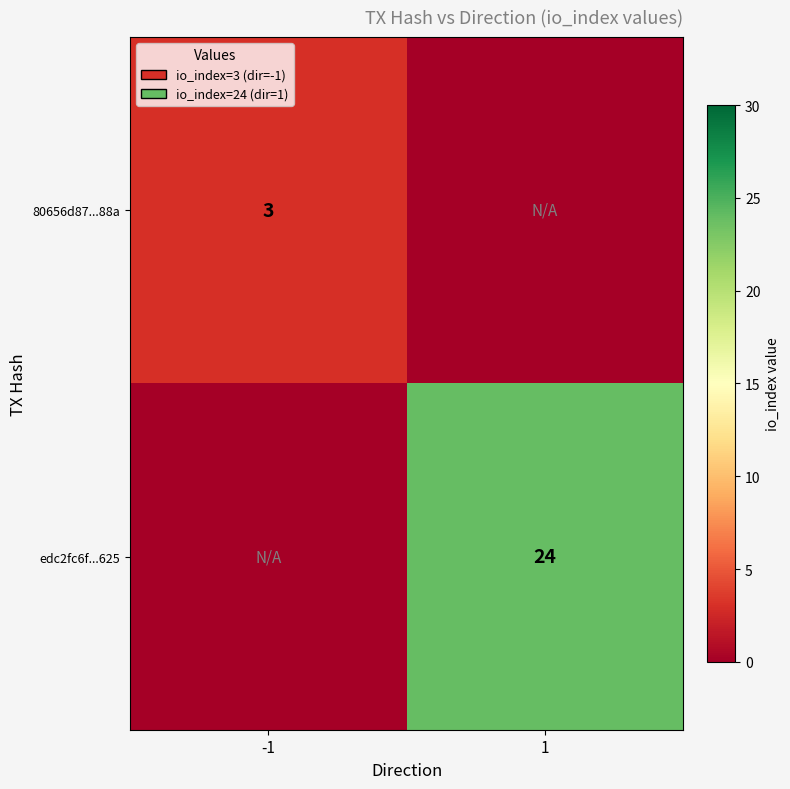

True or false: edc2fc6f...625 has a value of 24 at 1.

True